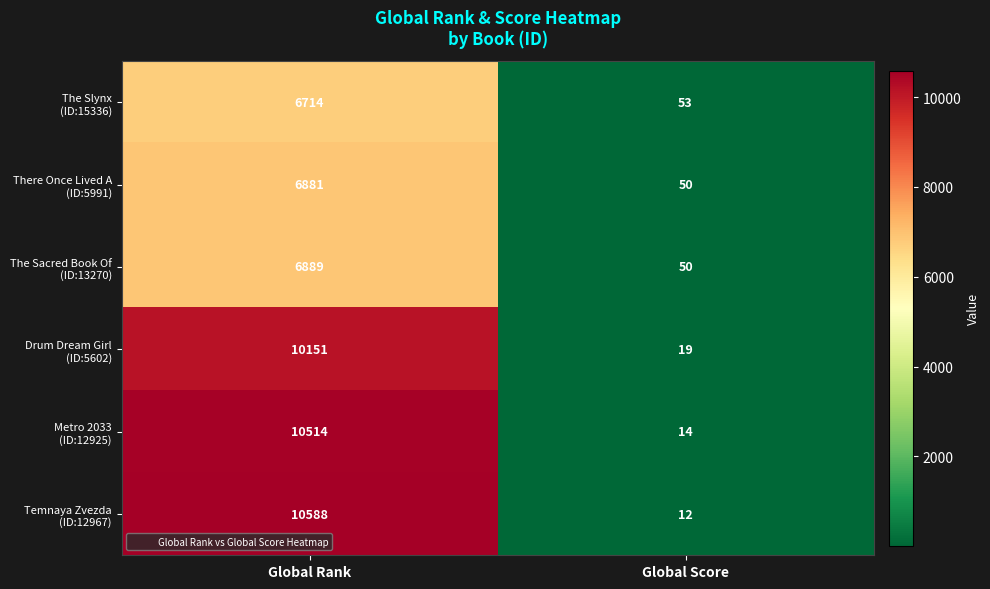

What is the total value across all series at Global Score?

198